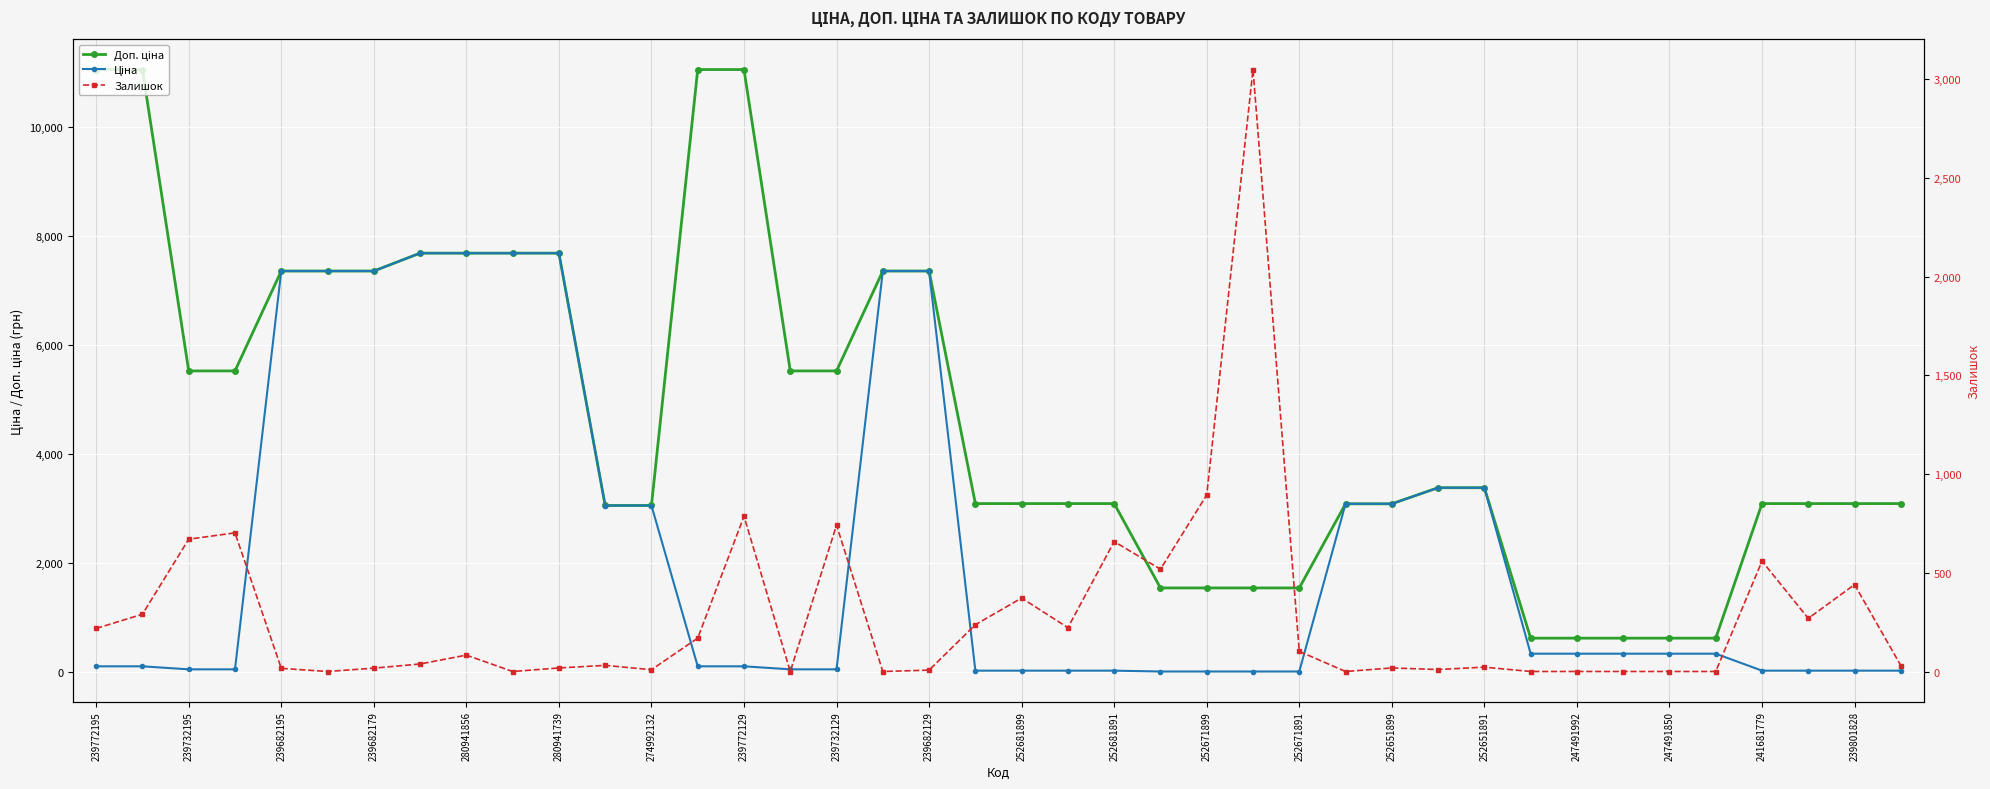

Does the chart display data point markers on the line(s)?

Yes